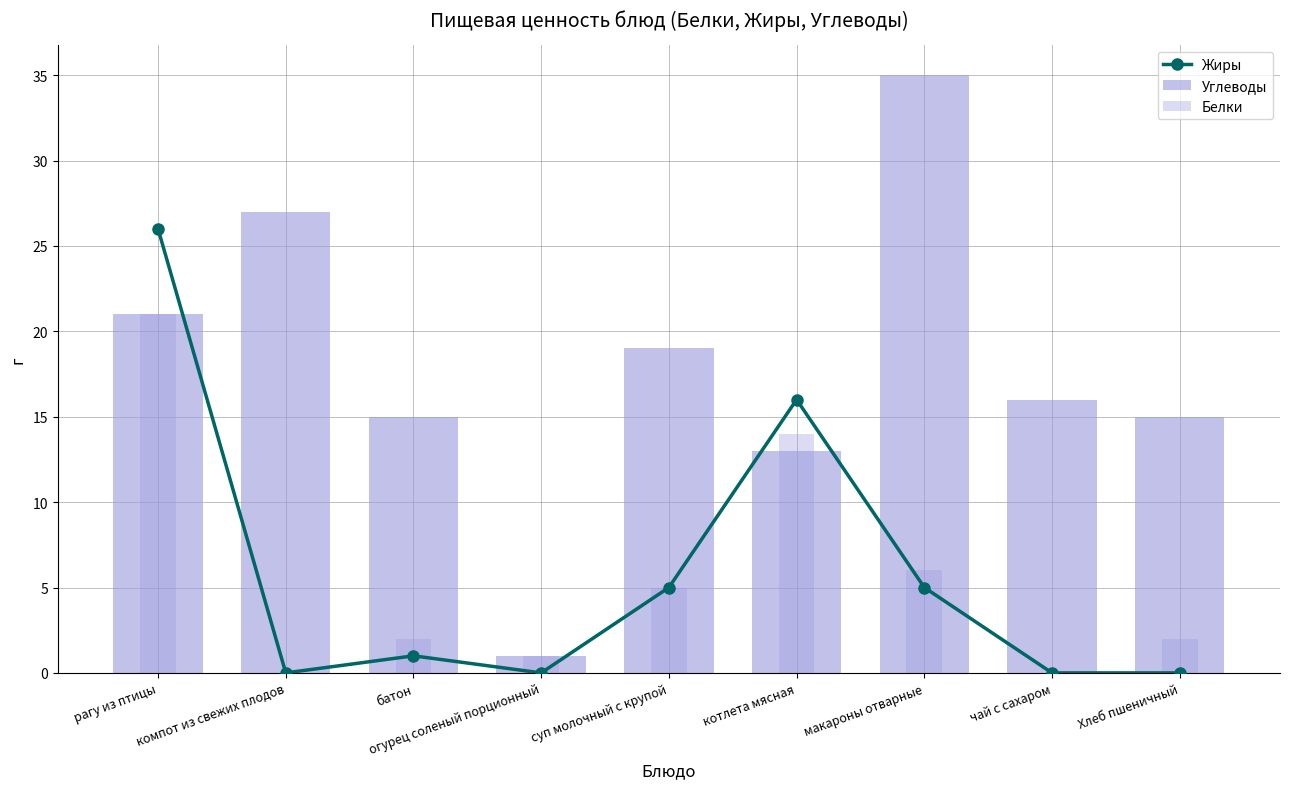

What is the difference between the Белки values at чай с сахаром and суп молочный с крупой?

5